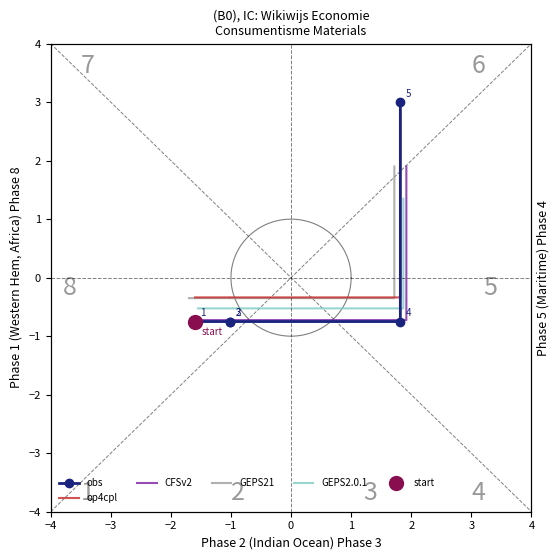

What are all the series names shown in the legend?

obs, op4cpl, CFSv2, GEPS21, GEPS2.0.1